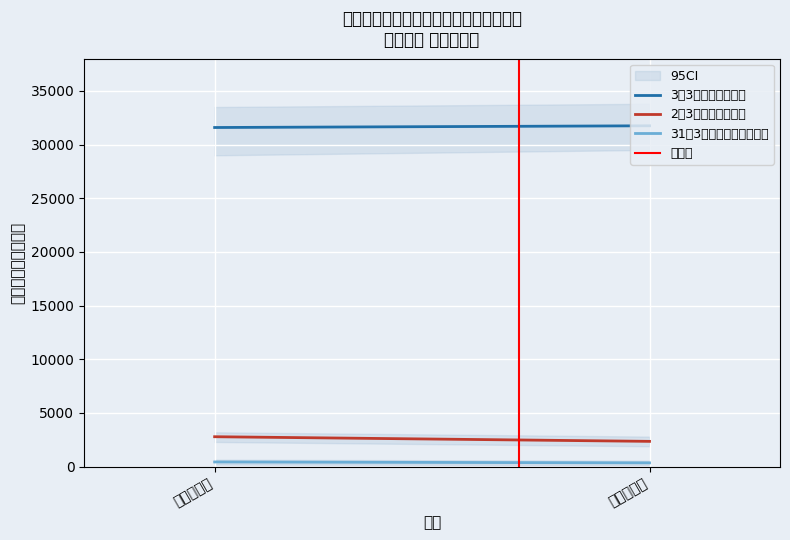

Which category has the lowest value across all series?

令和２年度